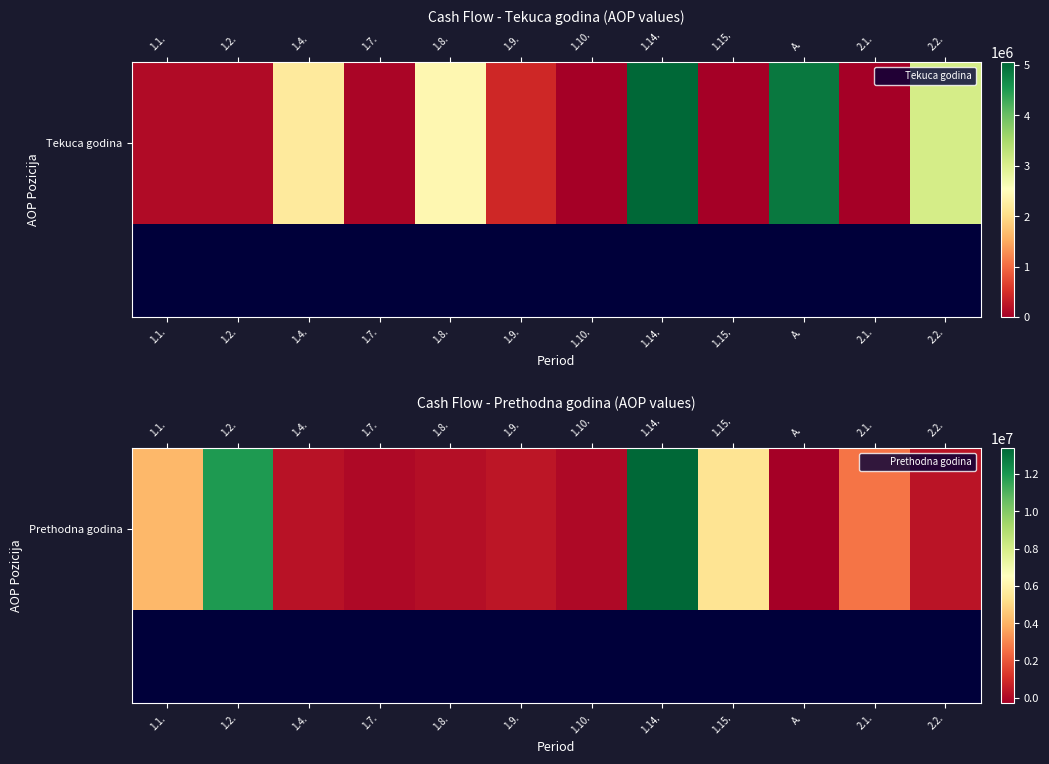

How many negative values does the Prethodna godina series have?

1